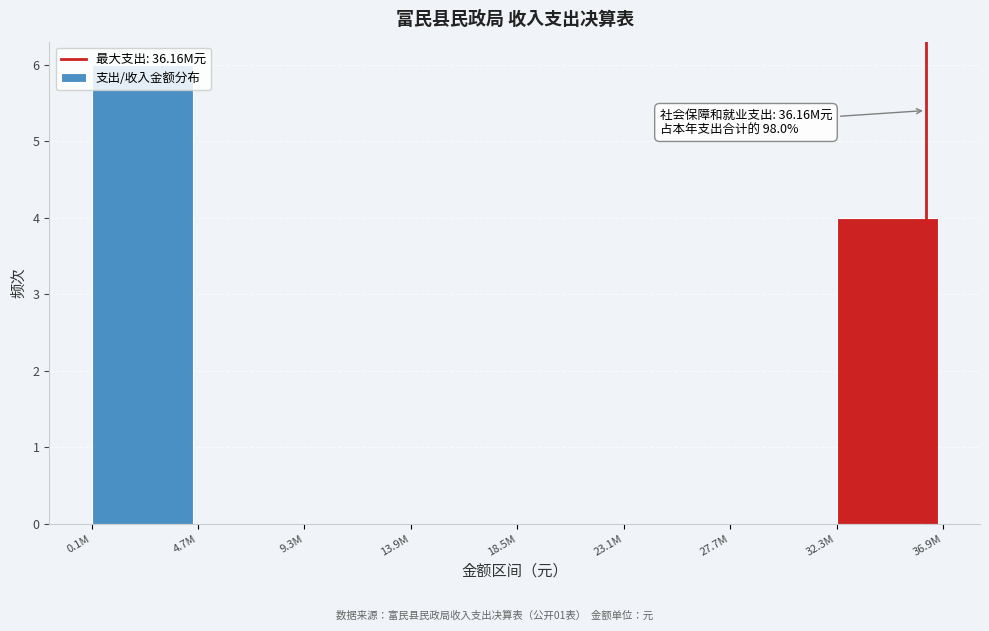

At which label is the value closest to 3?

32.3M